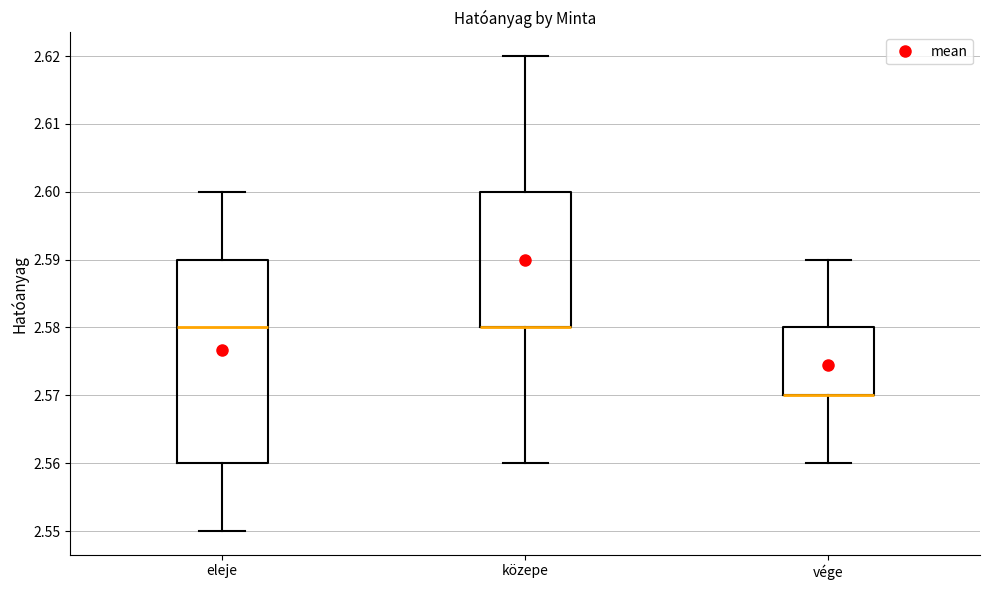

Reading left to right, read every box against the y-axis: the position of its median line, the range the box covers, and the ends of its whiskers. The values are not printed on the chart, so give them approximately, as read against the axis.

eleje: median 2.58, box 2.56 to 2.59, whiskers 2.55 to 2.60
közepe: median 2.58 (drawn on the box's lower edge), box 2.58 to 2.60, whiskers 2.56 to 2.62
vége: median 2.57 (drawn on the box's lower edge), box 2.57 to 2.58, whiskers 2.56 to 2.59